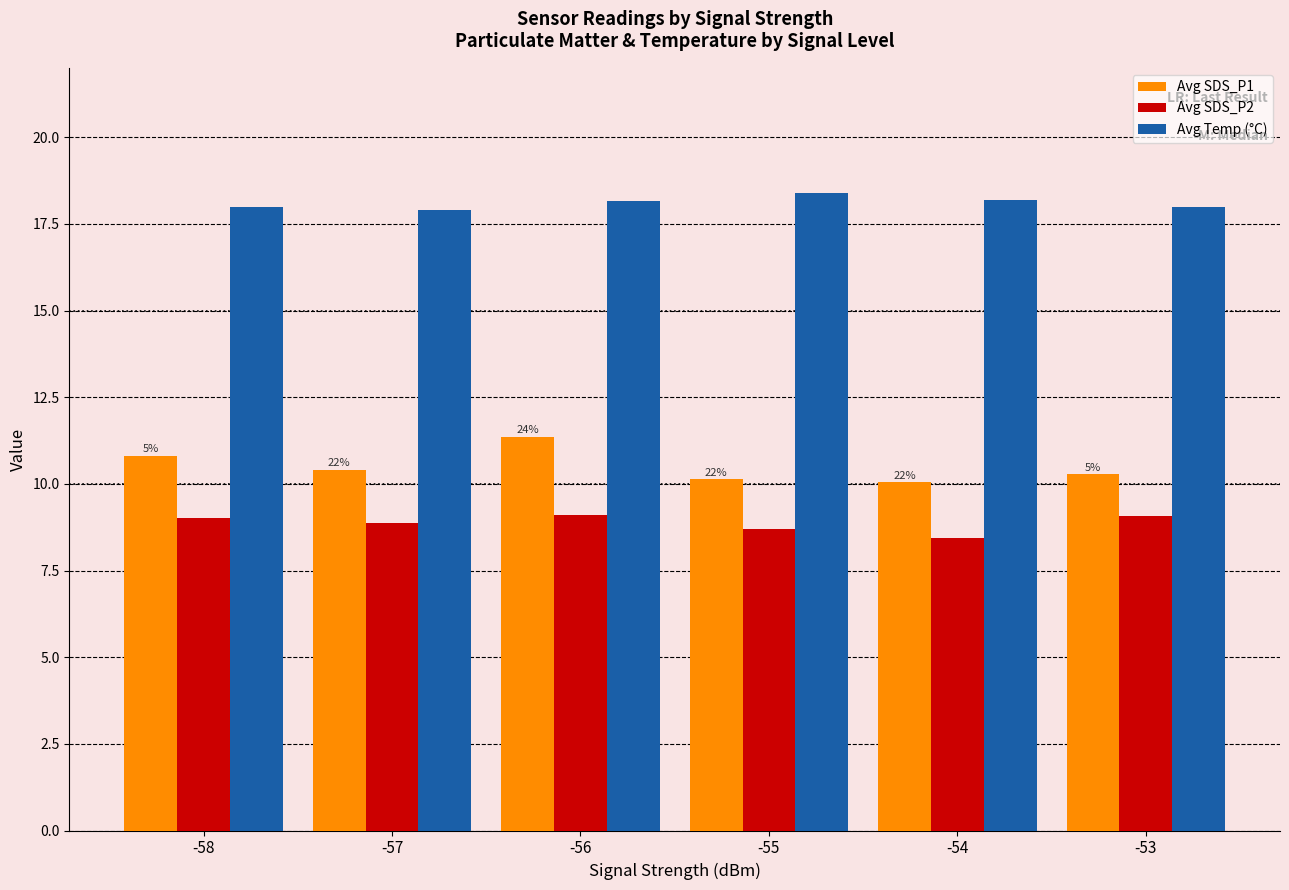

The Avg SDS_P2 series shows 9.0 at -58. True or false?

True